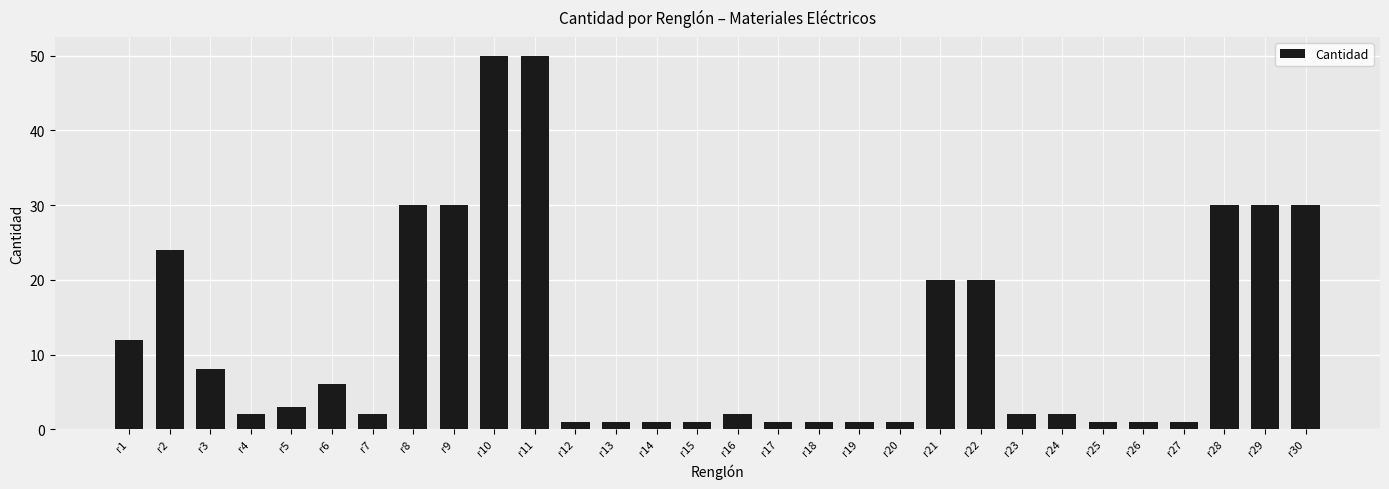

Reading right to left, extract all data points from this chart.

r30=30	r29=30	r28=30	r27=1	r26=1	r25=1	r24=2	r23=2	r22=20	r21=20	r20=1	r19=1	r18=1	r17=1	r16=2	r15=1	r14=1	r13=1	r12=1	r11=50	r10=50	r9=30	r8=30	r7=2	r6=6	r5=3	r4=2	r3=8	r2=24	r1=12